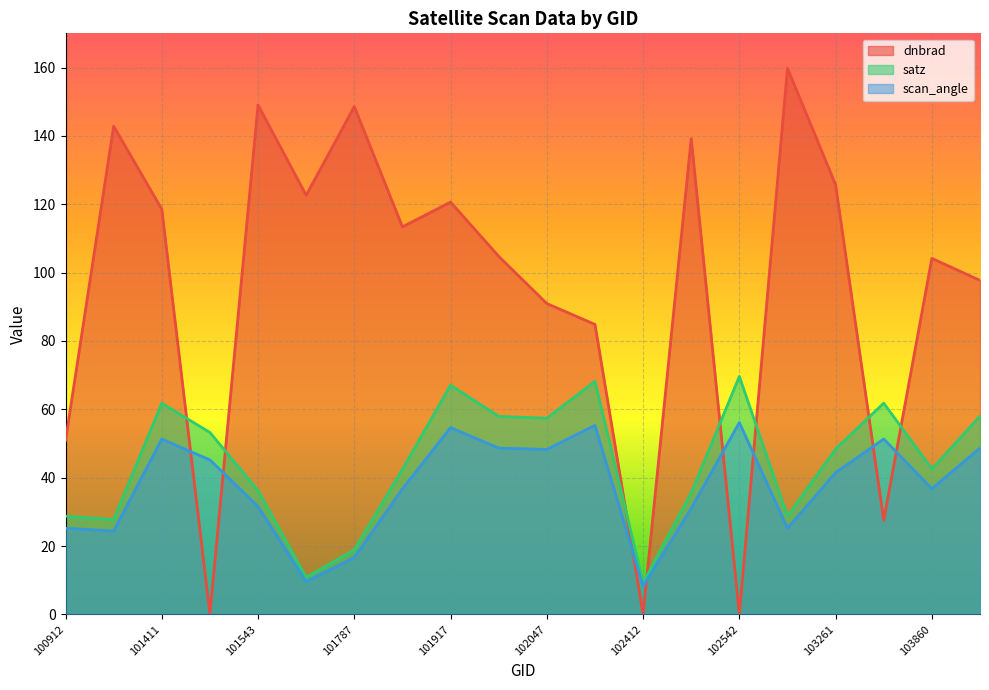

How many lines are shown in the chart?

3